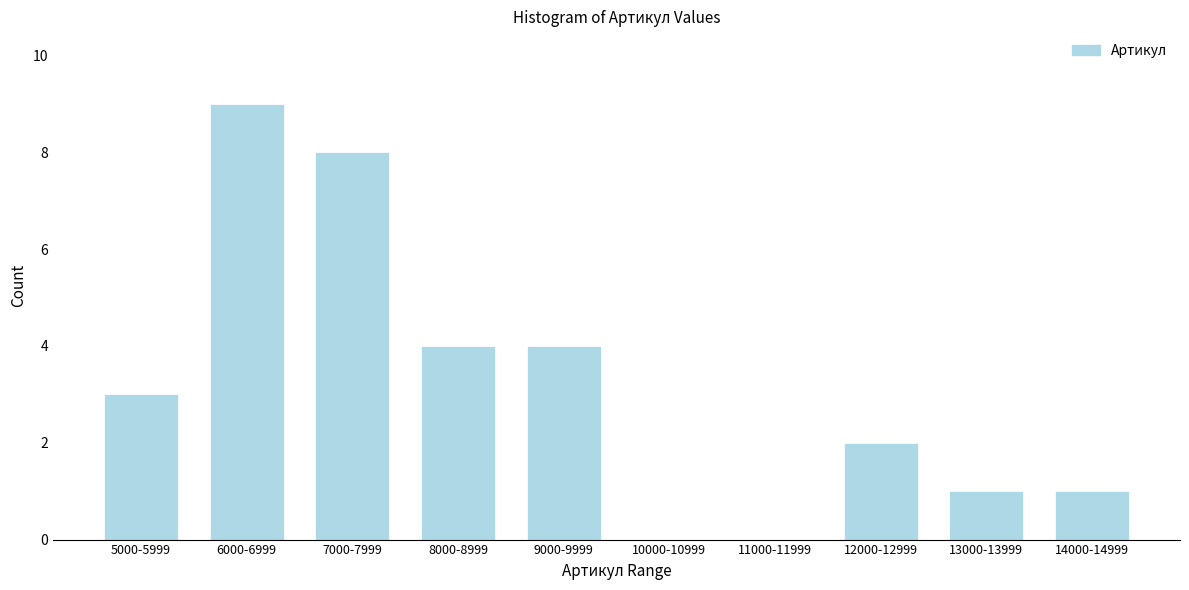

Reading left to right, what are all the values shown in this chart?

5000-5999=3	6000-6999=9	7000-7999=8	8000-8999=4	9000-9999=4	10000-10999=0	11000-11999=0	12000-12999=2	13000-13999=1	14000-14999=1